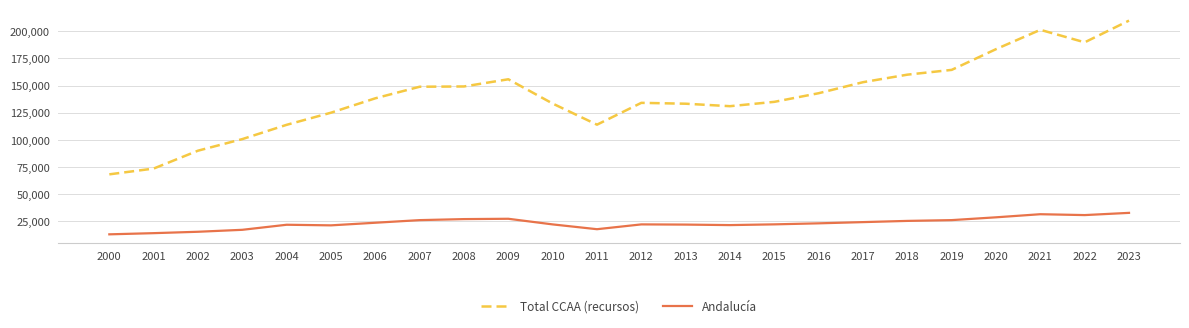

What is the total value across all series at 2006?

162091